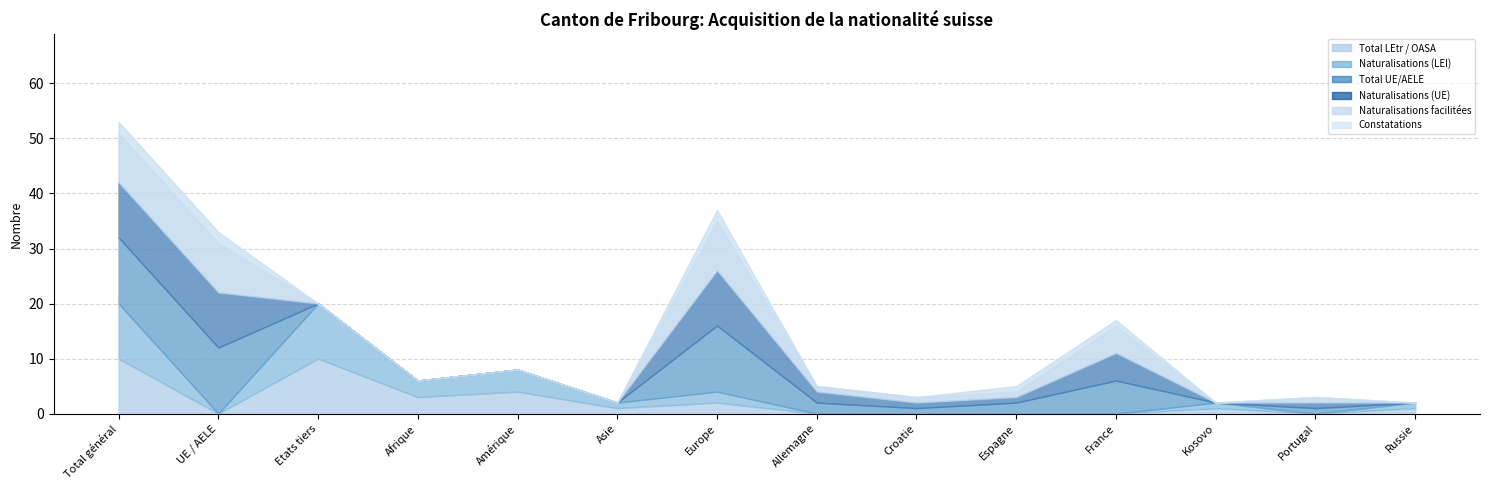

True or false: Naturalisations (UE) and Constatations cross at least once.

False